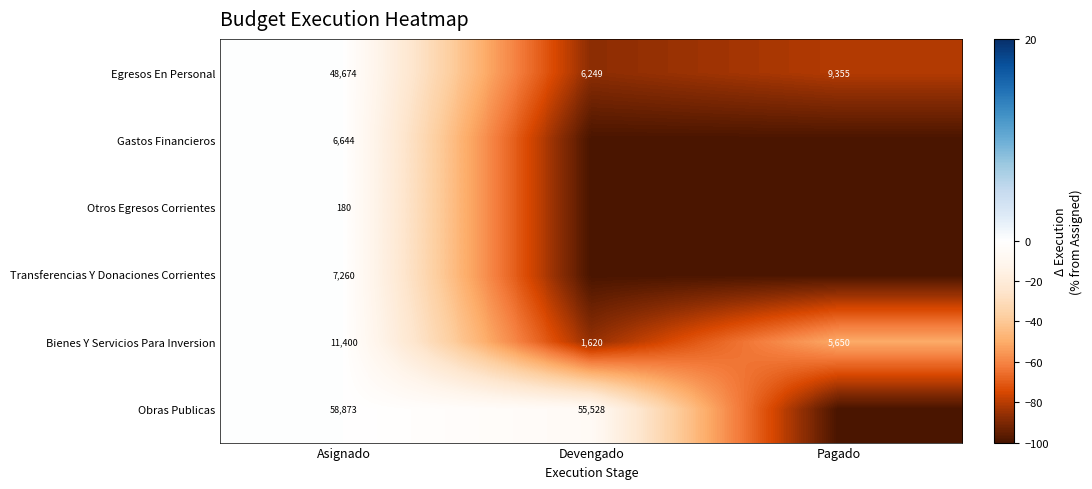

What is the sum of the Egresos En Personal values at Pagado and Devengado?

15604